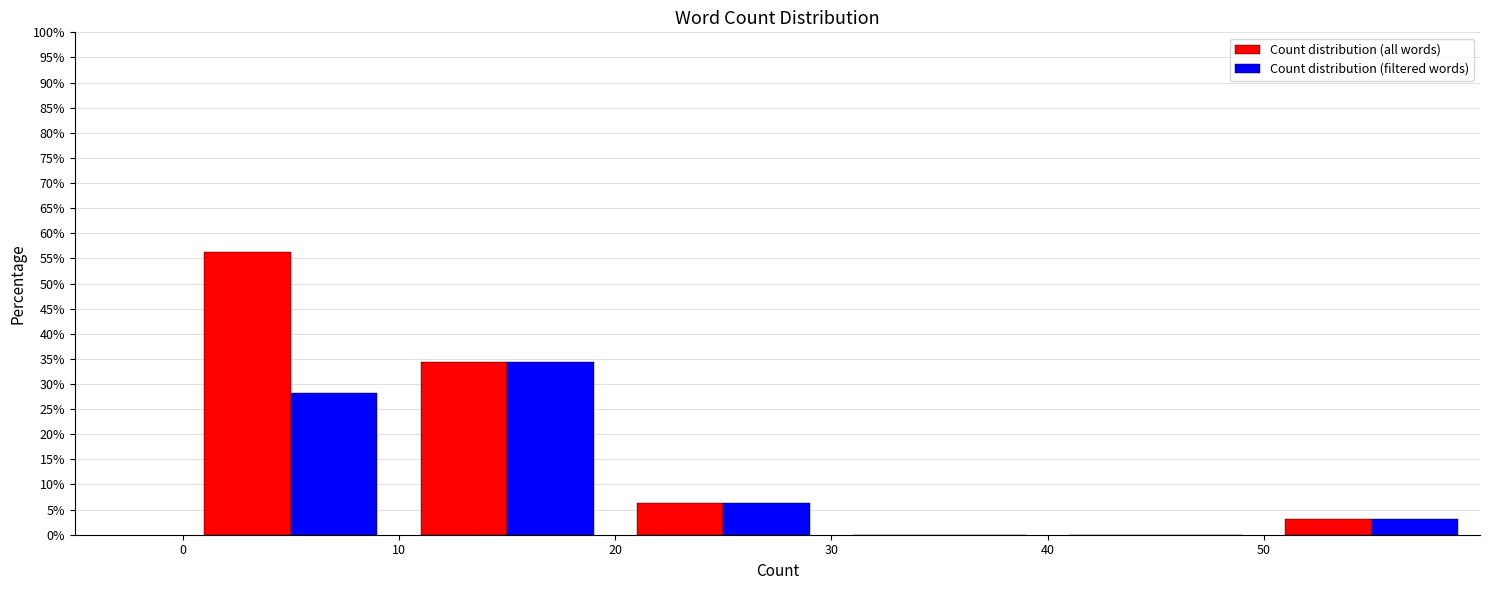

Reading left to right, transcribe this chart: for each range on the x-axis, give the height of each series' bar. The values are not printed on the chart, so give them approximately, as read against the axis.

0 to 10: Count distribution (all words)=56.5	Count distribution (filtered words)=28.0
10 to 20: Count distribution (all words)=34.5	Count distribution (filtered words)=34.5
20 to 30: Count distribution (all words)=6.5	Count distribution (filtered words)=6.5
30 to 40: Count distribution (all words)=0	Count distribution (filtered words)=0
40 to 50: Count distribution (all words)=0	Count distribution (filtered words)=0
50 to 60: Count distribution (all words)=3.0	Count distribution (filtered words)=3.0